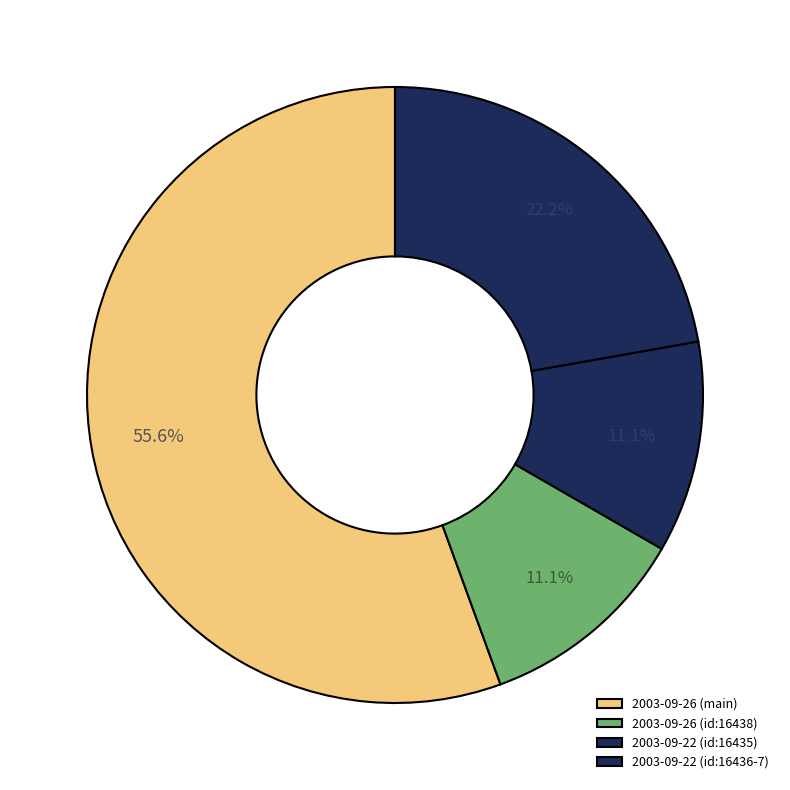

Does 2003-09-26 (id:16438) account for over 50% of the chart?

No